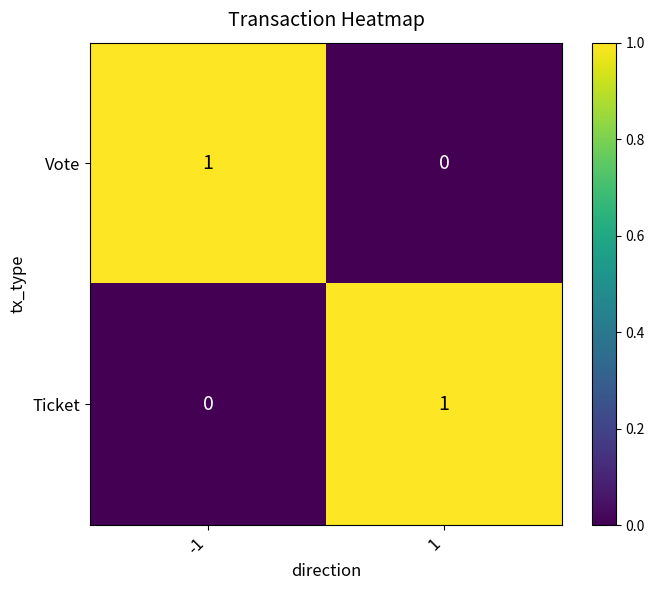

True or false: Ticket has a value of 2 at 1.

False